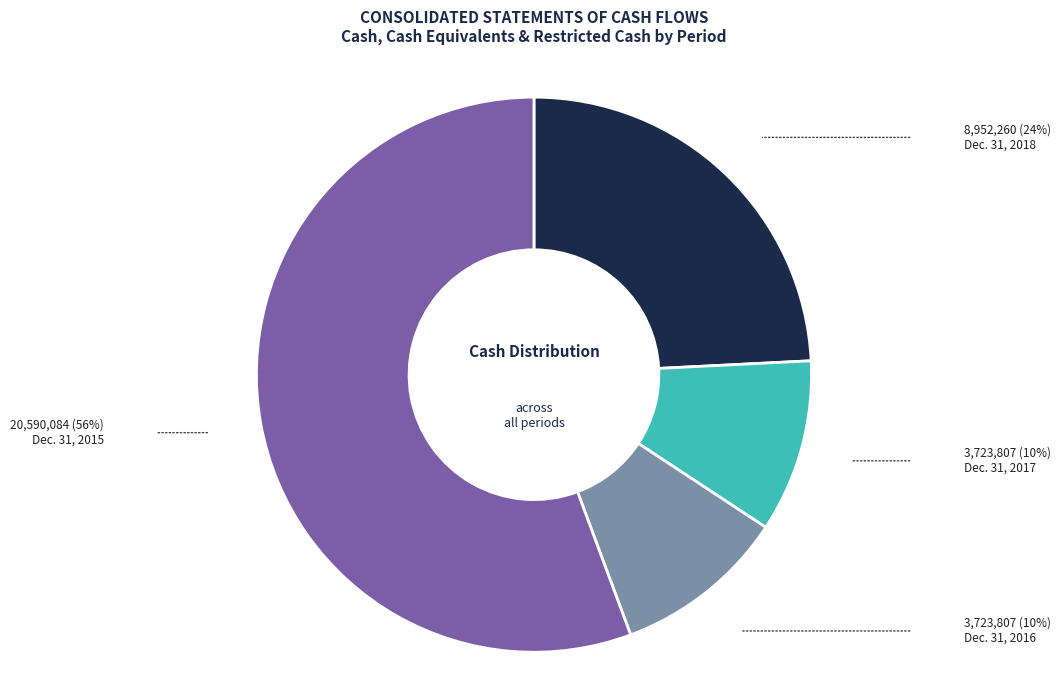

What is the ratio of the value at Dec. 31, 2017 to the value at Dec. 31, 2018?

0.4